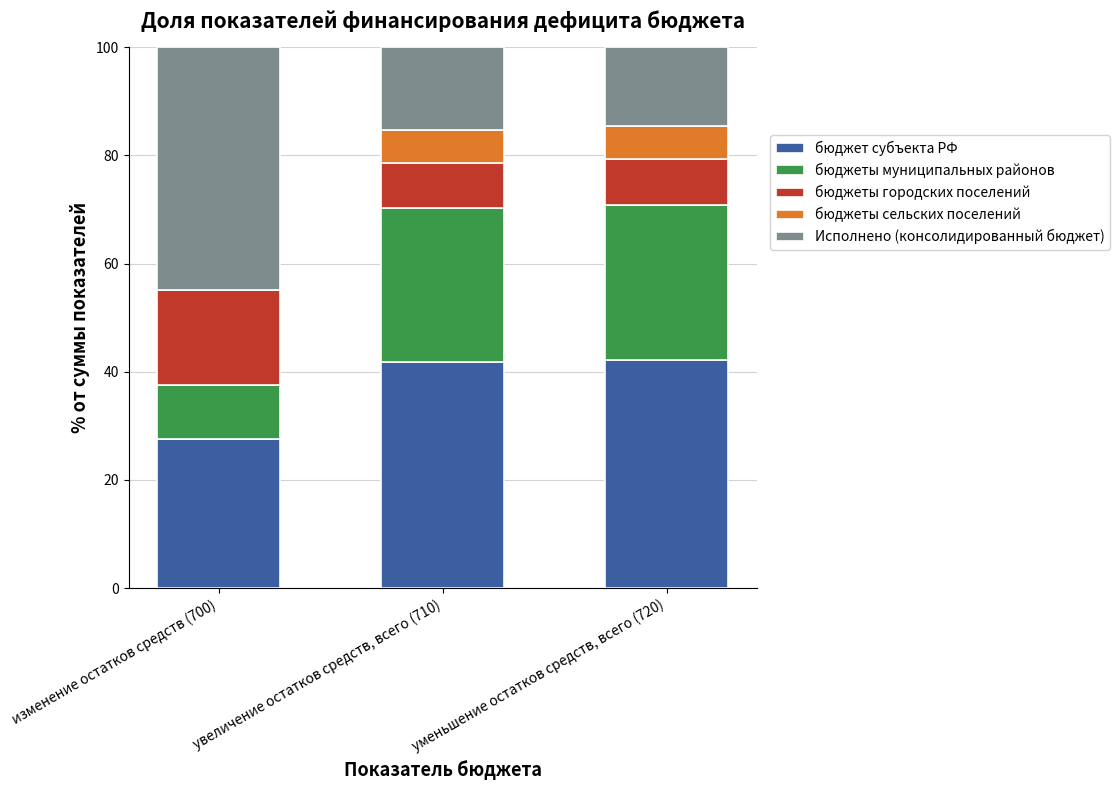

What is the maximum value for бюджет субъекта РФ?

42.1